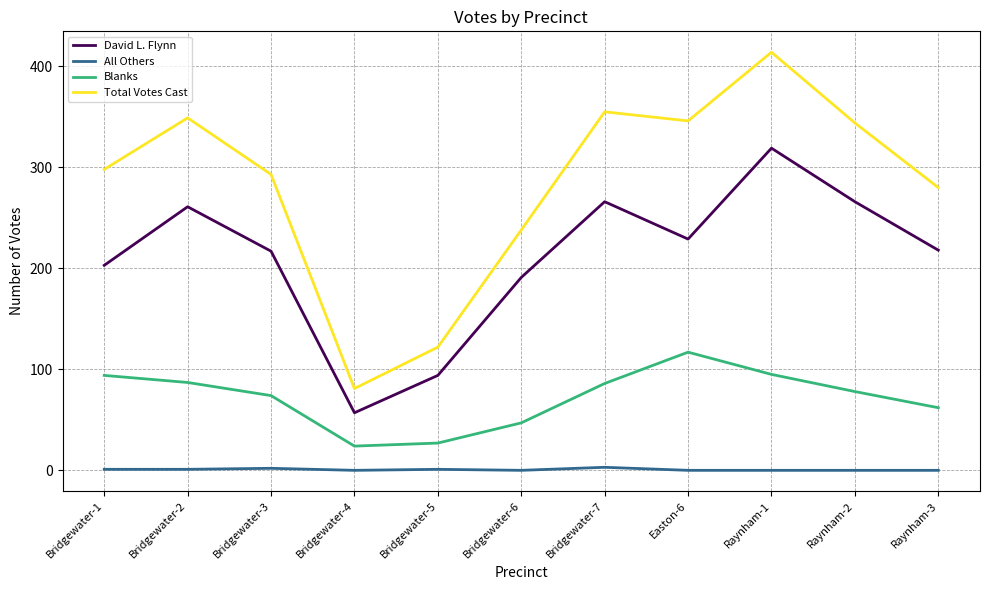

What is the difference between the maximum and minimum values in the Blanks series?

93